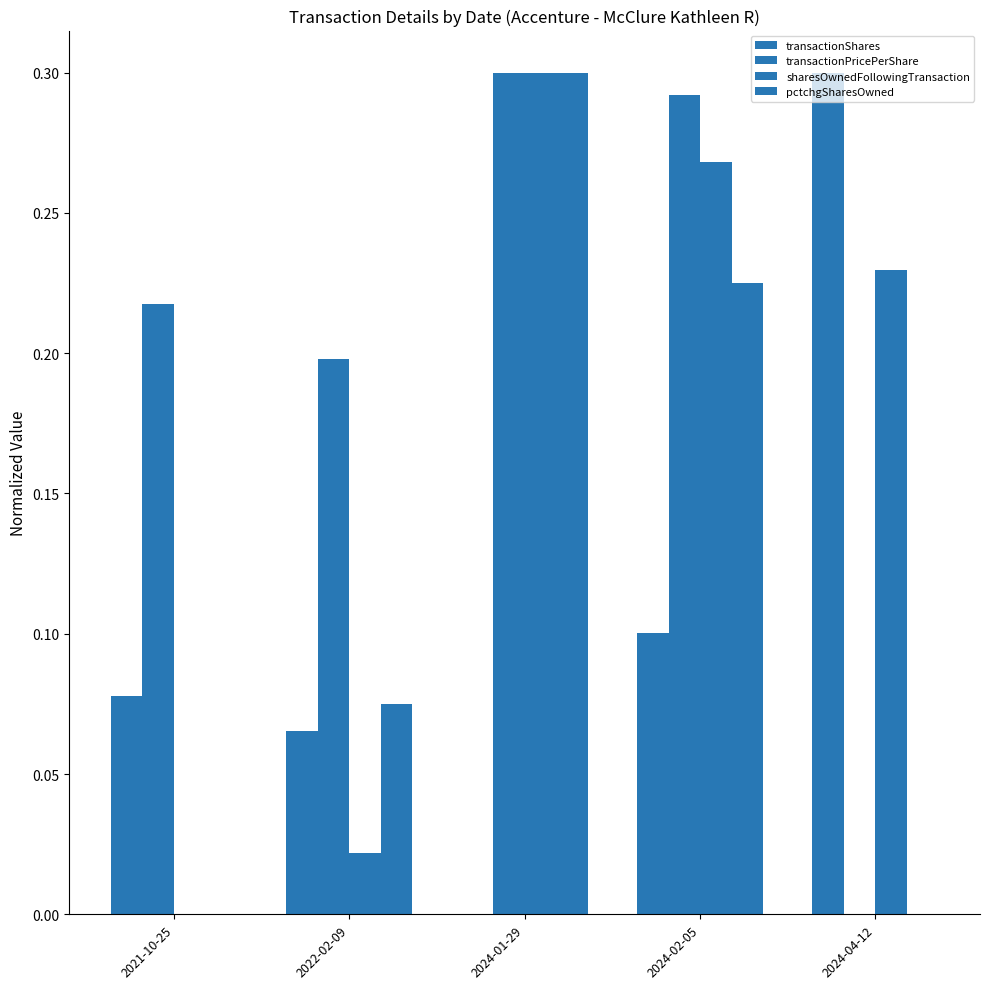

What is the spread (max minus min) of values at 2024-01-29?

0.3